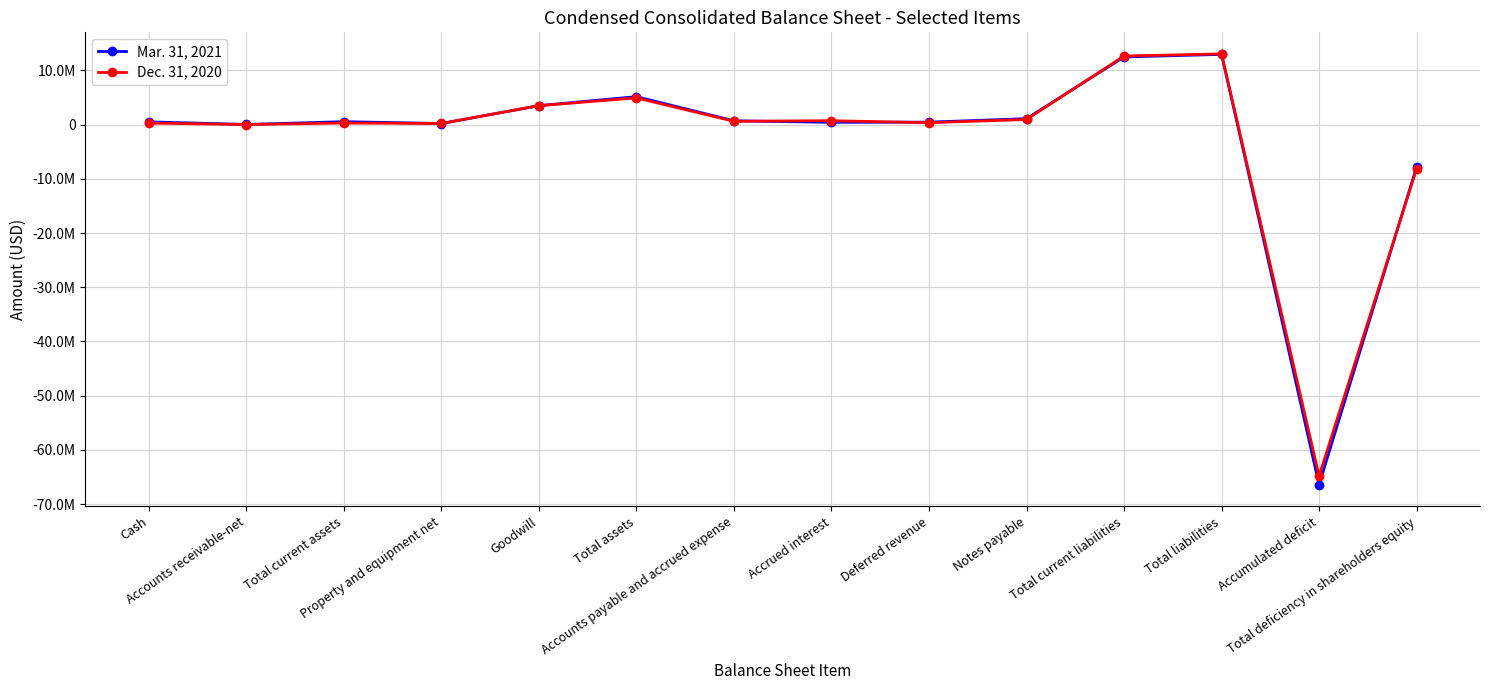

How many times do Mar. 31, 2021 and Dec. 31, 2020 cross each other?

5